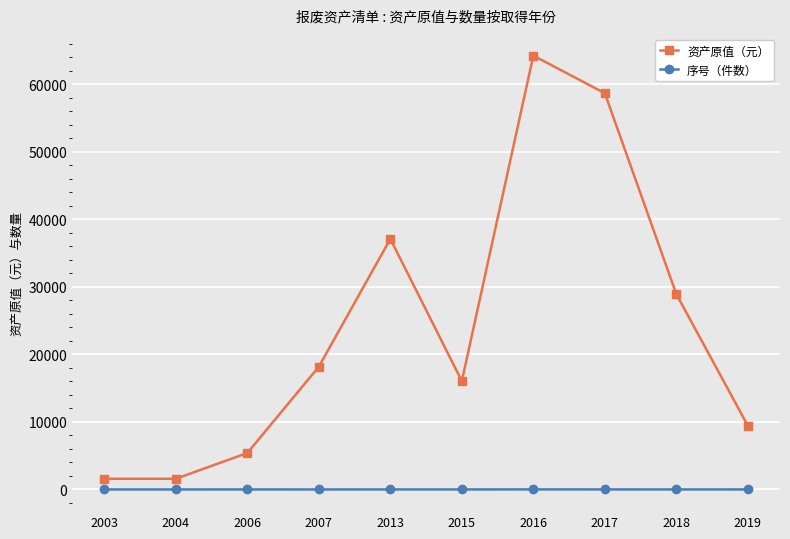

What is the highest value of the 序号（件数） series?

8.0